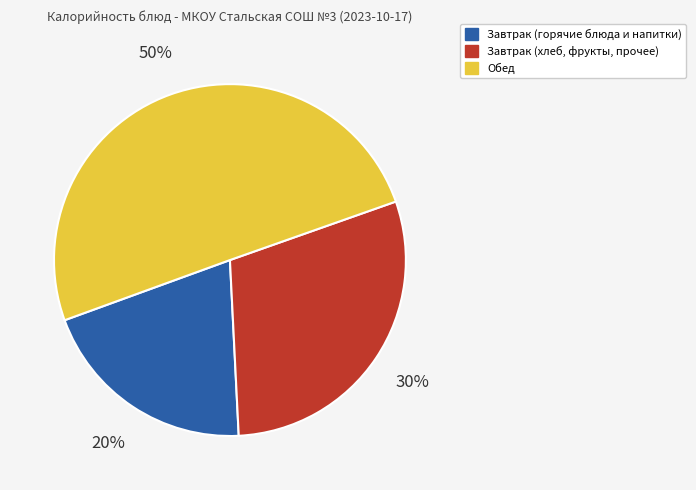

How many segments does this pie chart have?

3